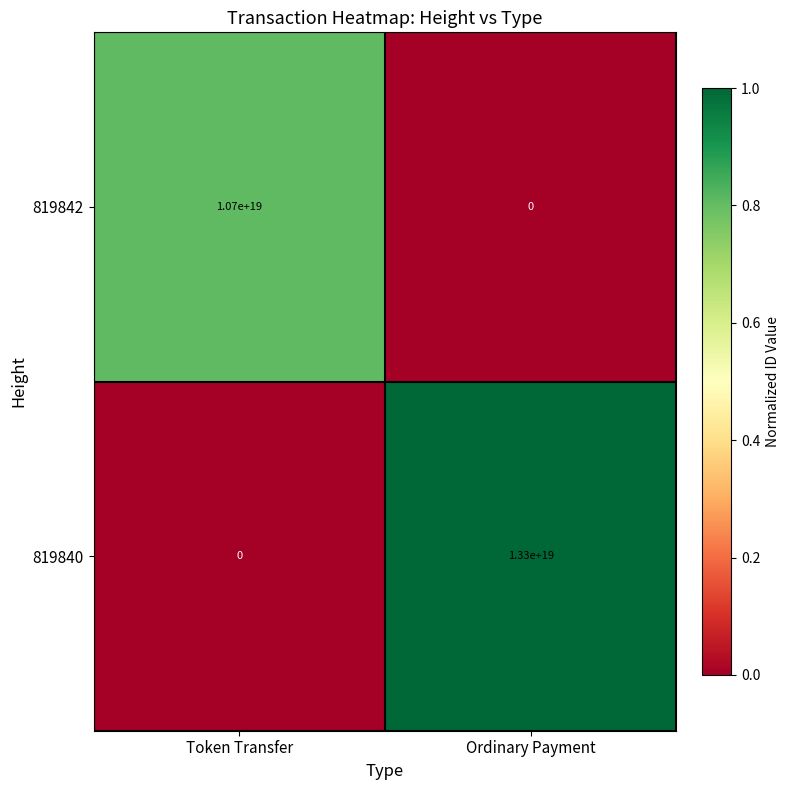

Which category has the highest value across all series?

Ordinary Payment